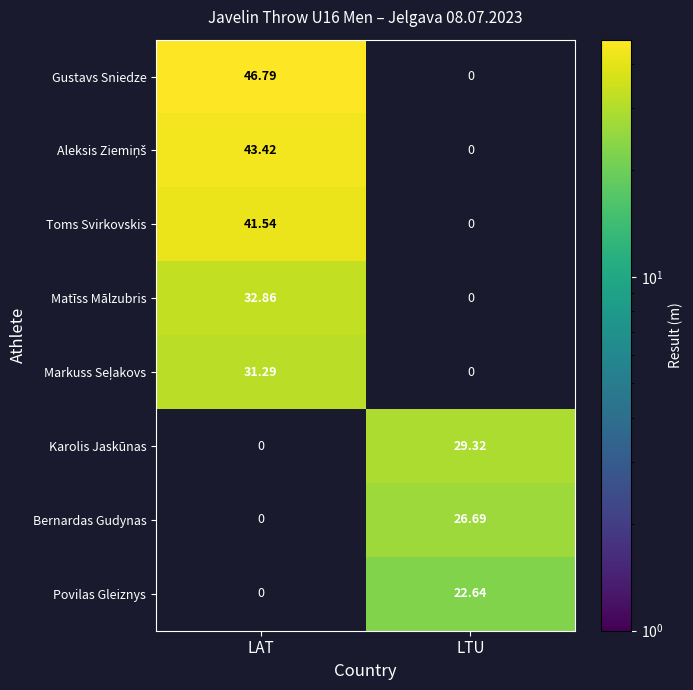

List the labels in order of Bernardas Gudynas value, largest first.

LTU, LAT